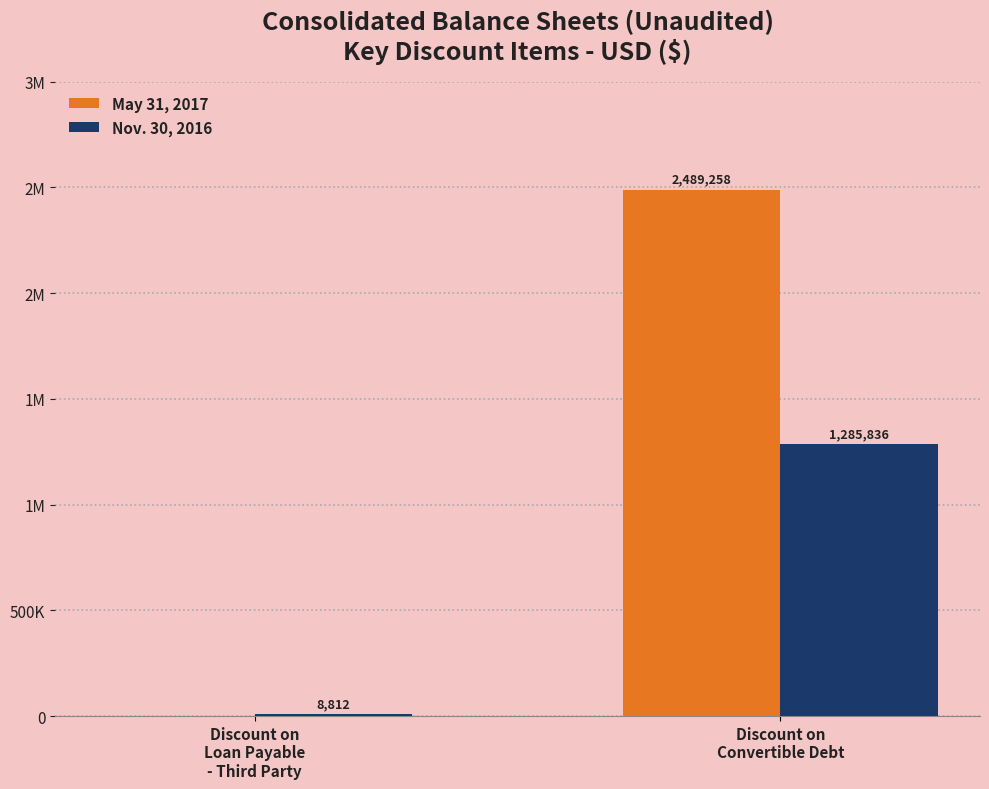

What position from the left is Discount on
Convertible Debt?

2